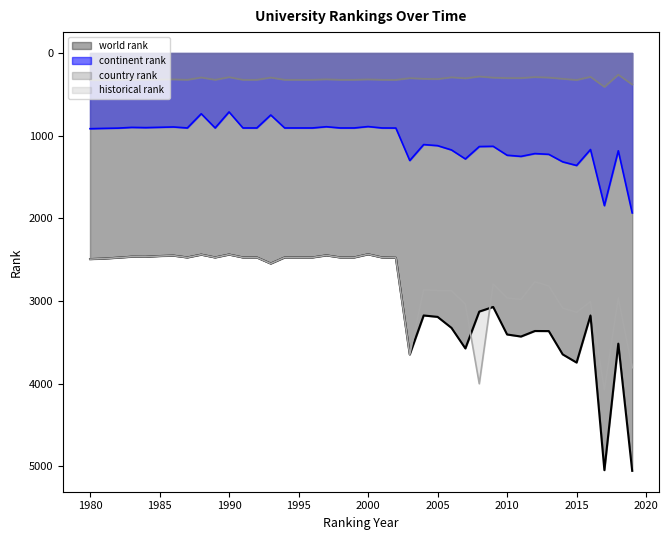

Which has a higher value, 1993 or 1988?

1993